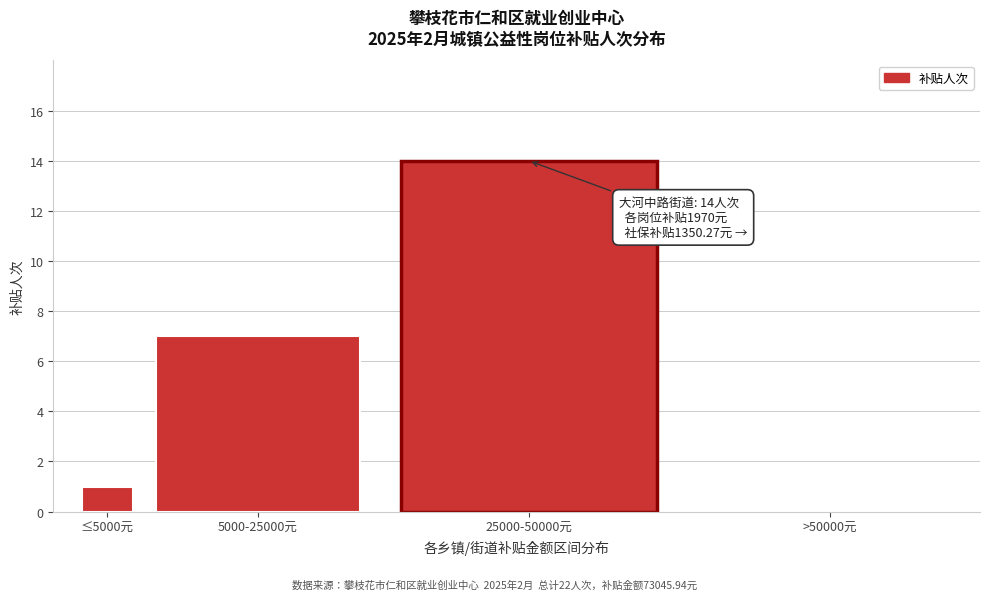

Reading left to right, transcribe all the data shown in this chart.

≤5000元=1	5000-25000元=7	25000-50000元=14	>50000元=0